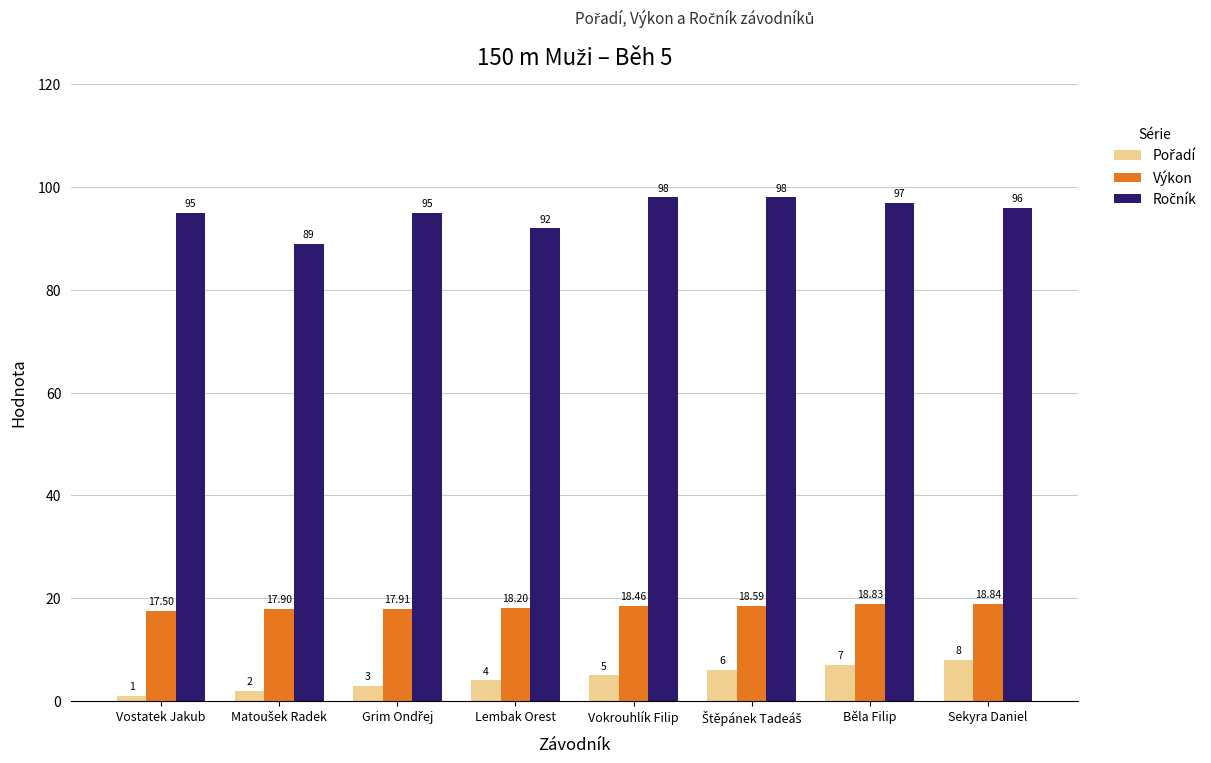

What is the spread (max minus min) of values at Lembak Orest?

88.0